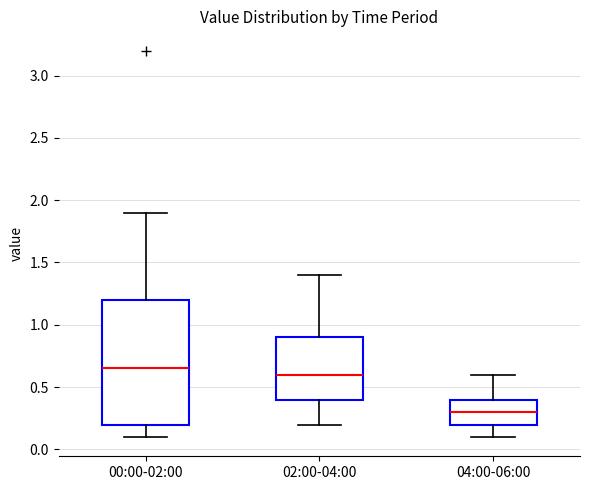

Where does the median line of the box for 02:00-04:00 sit on the y-axis? The values are not printed on the chart, so give them approximately, as read against the axis.

0.60